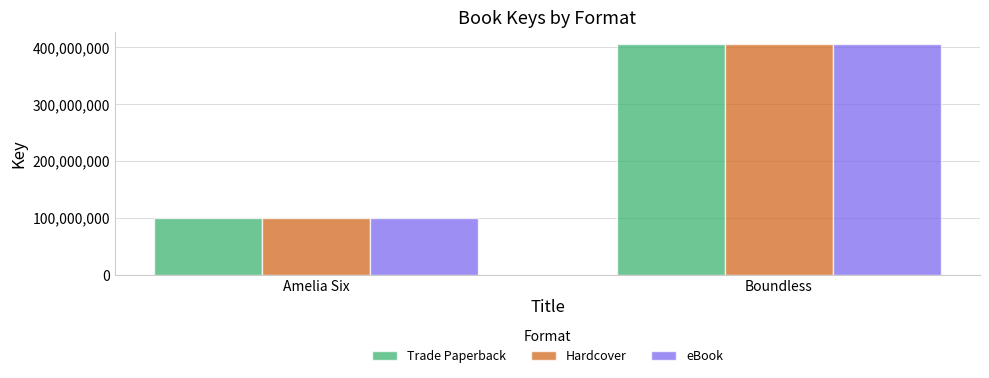

What is the difference between the maximum and minimum values in the eBook series?

305871785